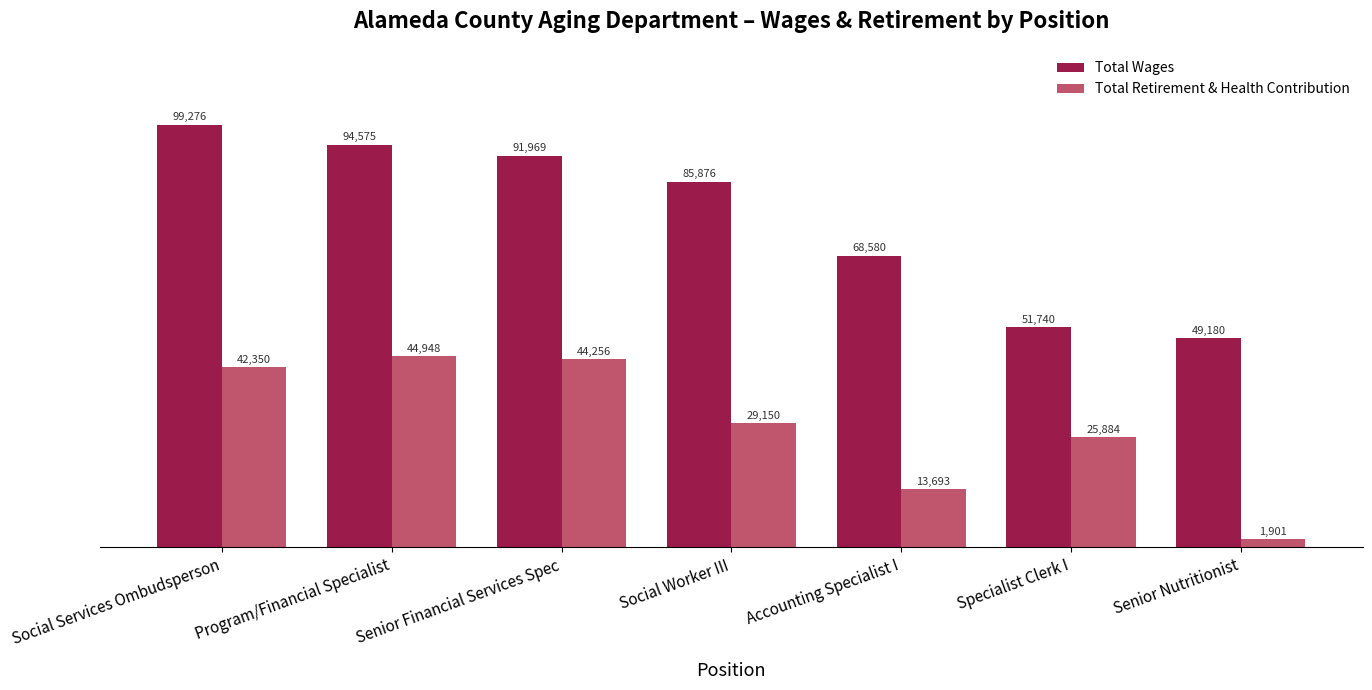

Which category has the highest value across all series?

Social Services Ombudsperson